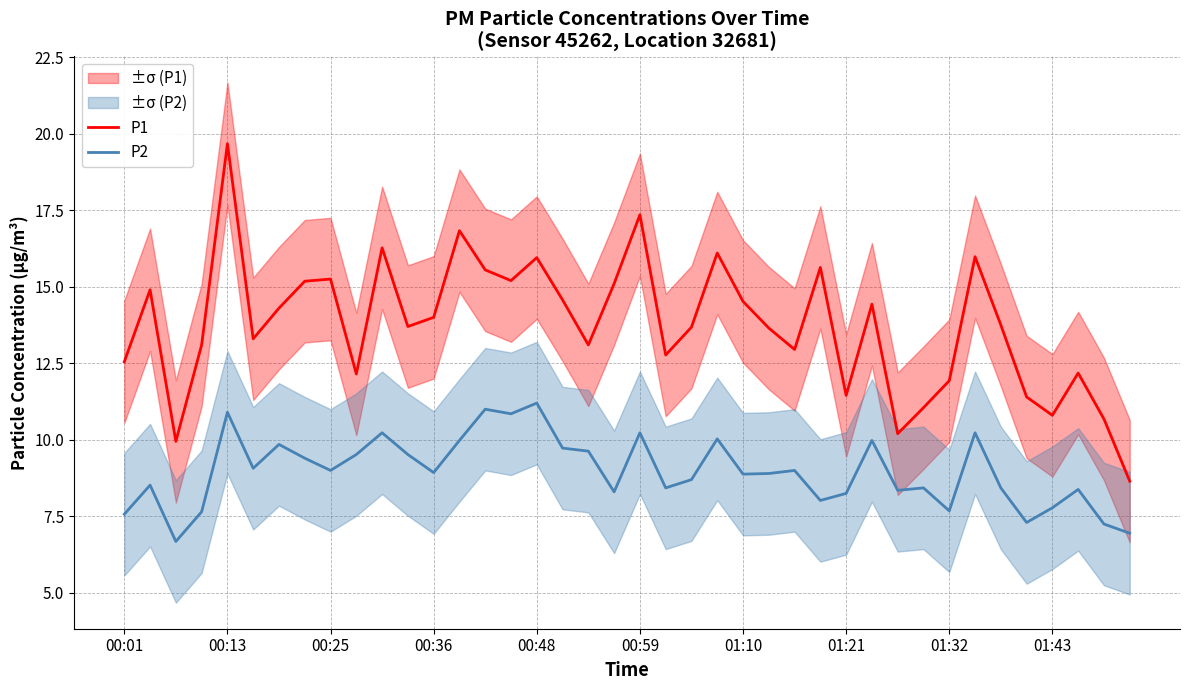

What is the spread (max minus min) of values at 29?

4.4